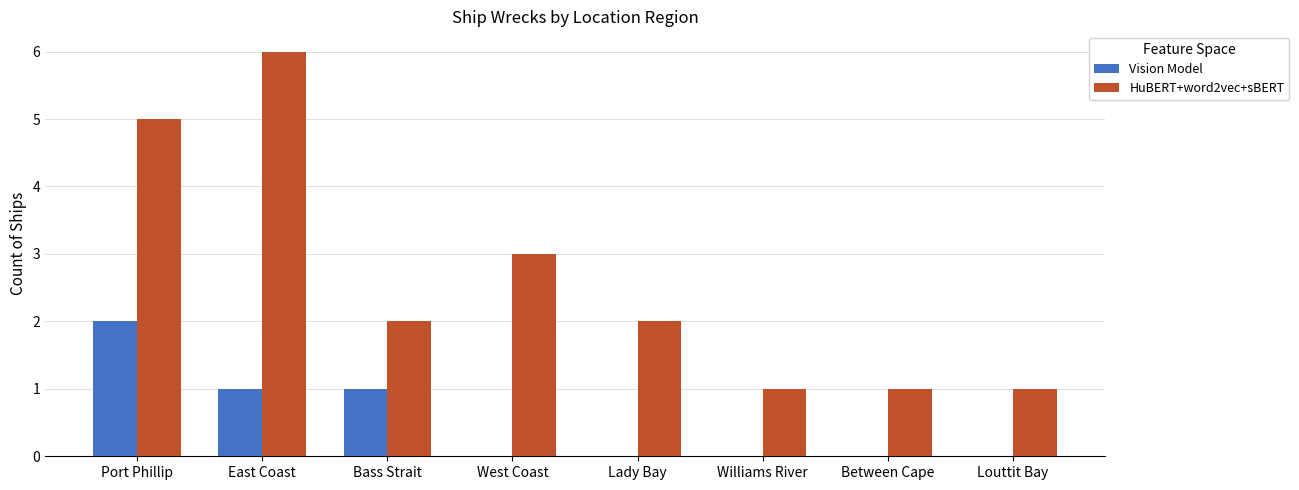

Which label corresponds to the largest value in the chart?

East Coast